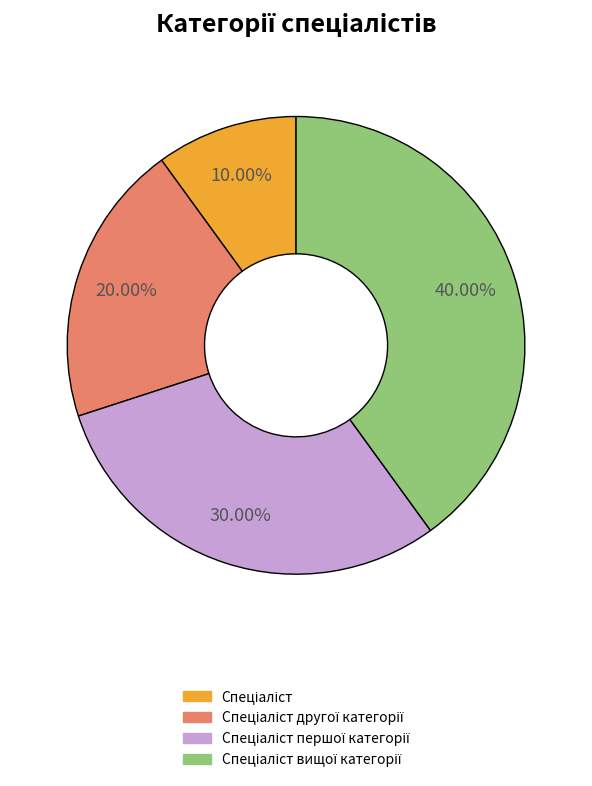

Is there any slice that represents more than half of the pie?

No